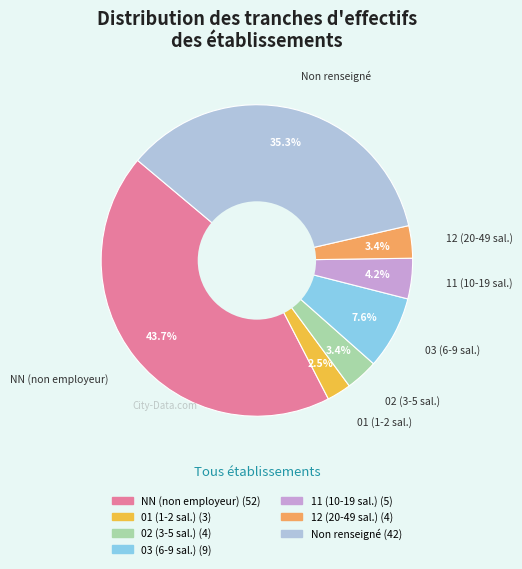

Is there a majority slice in this chart?

No